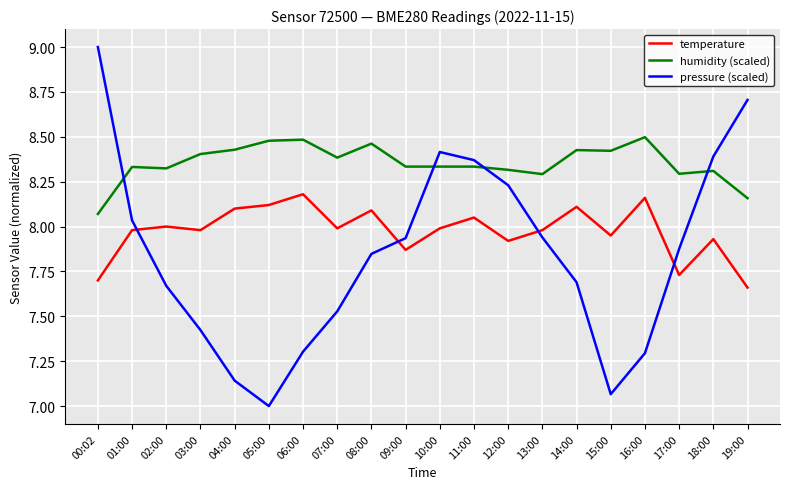

True or false: pressure (scaled) has more than 1 points higher than both neighbors.

False